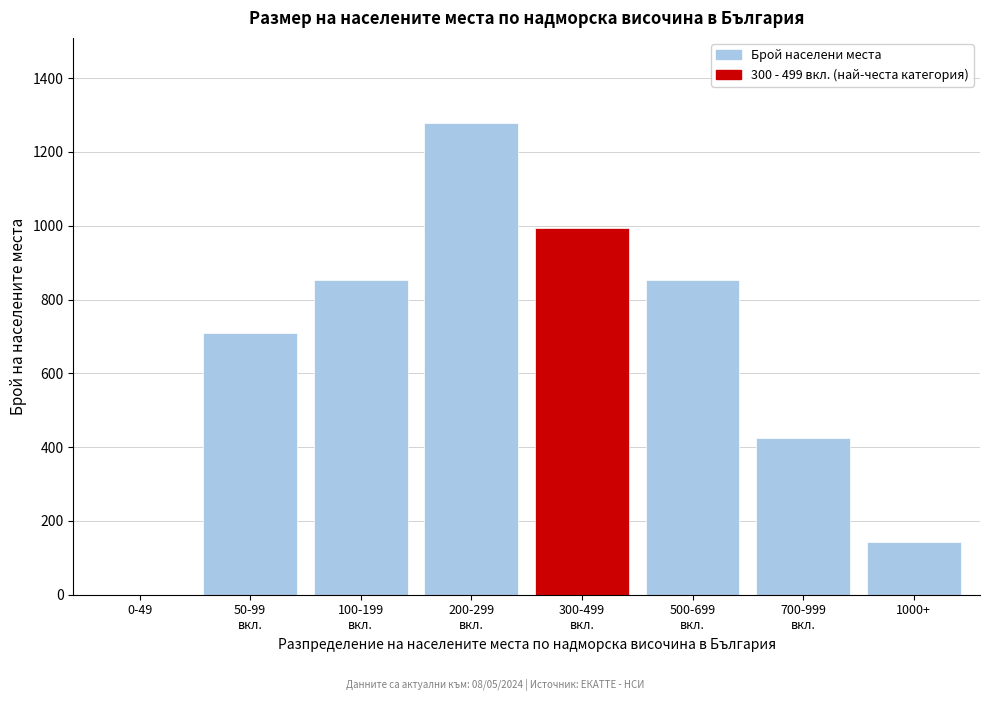

What is the greatest value displayed?

1279